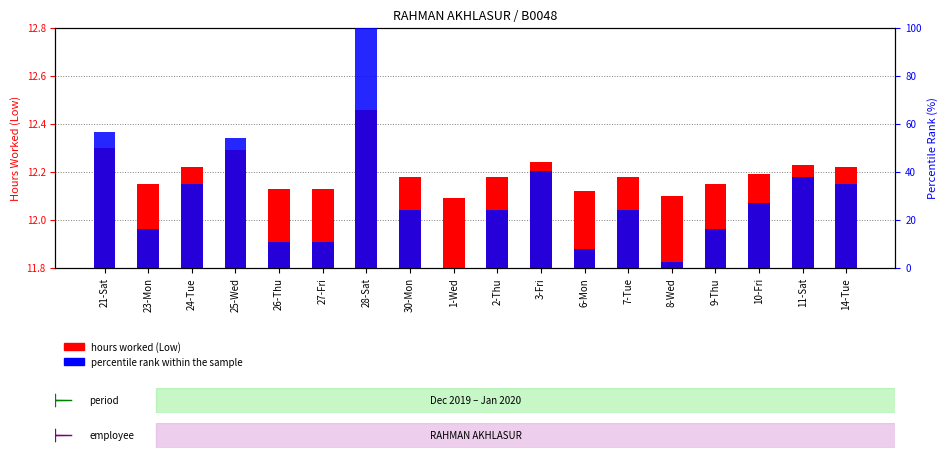

How many series are shown in this chart?

2